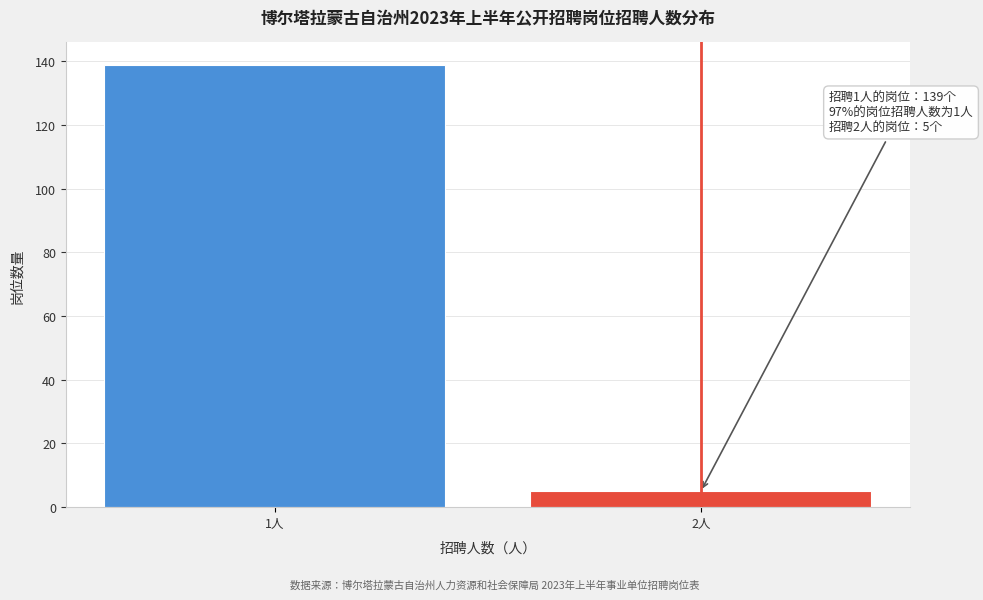

Reading left to right, transcribe all the data shown in this chart.

139	5